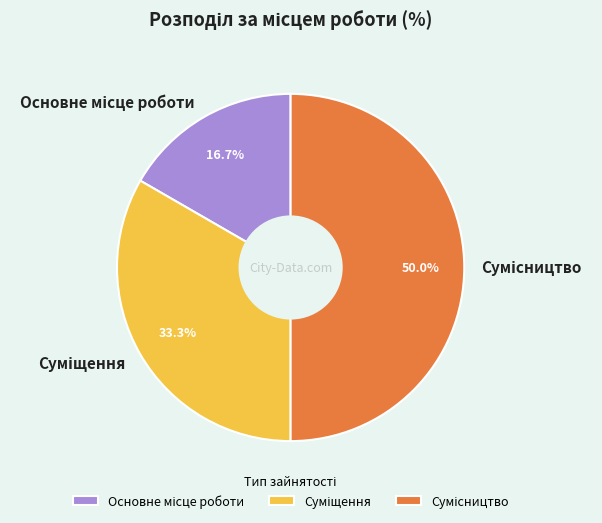

What is the ratio of the value at Сумісництво to the value at Основне місце роботи?

3.0